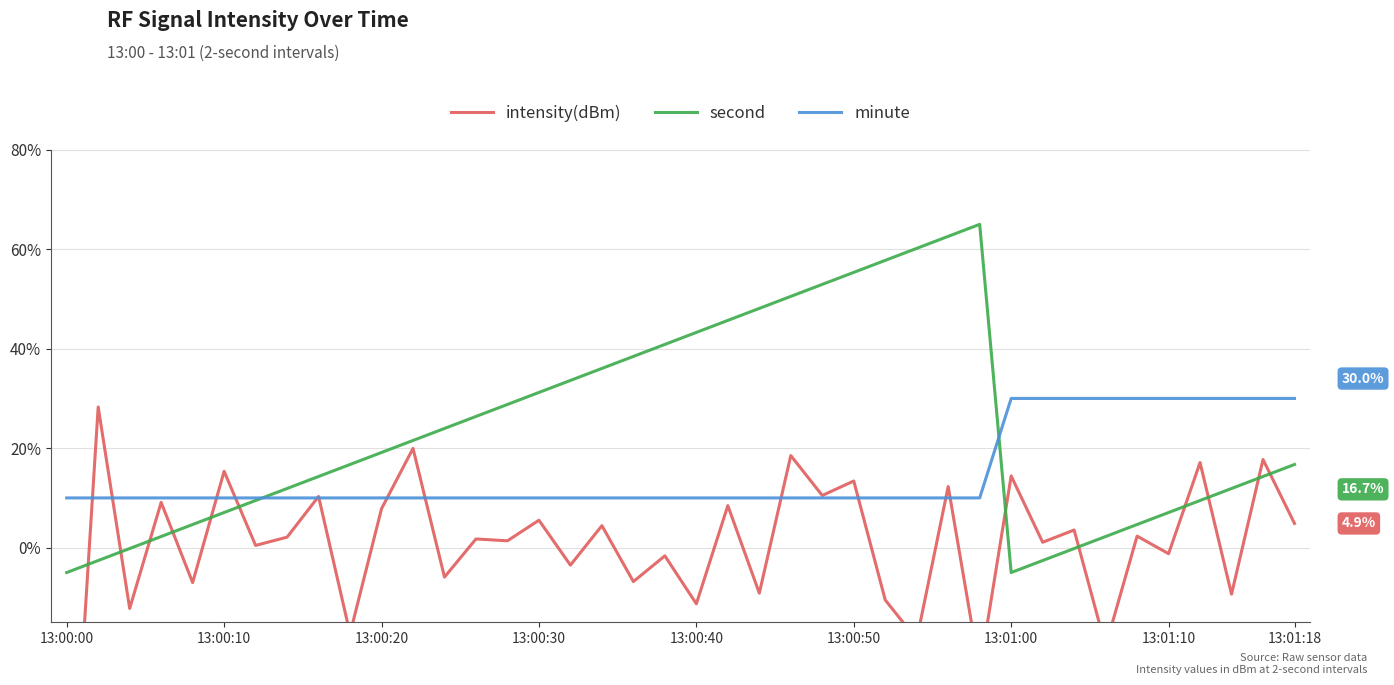

What is the maximum value for minute?

30.0